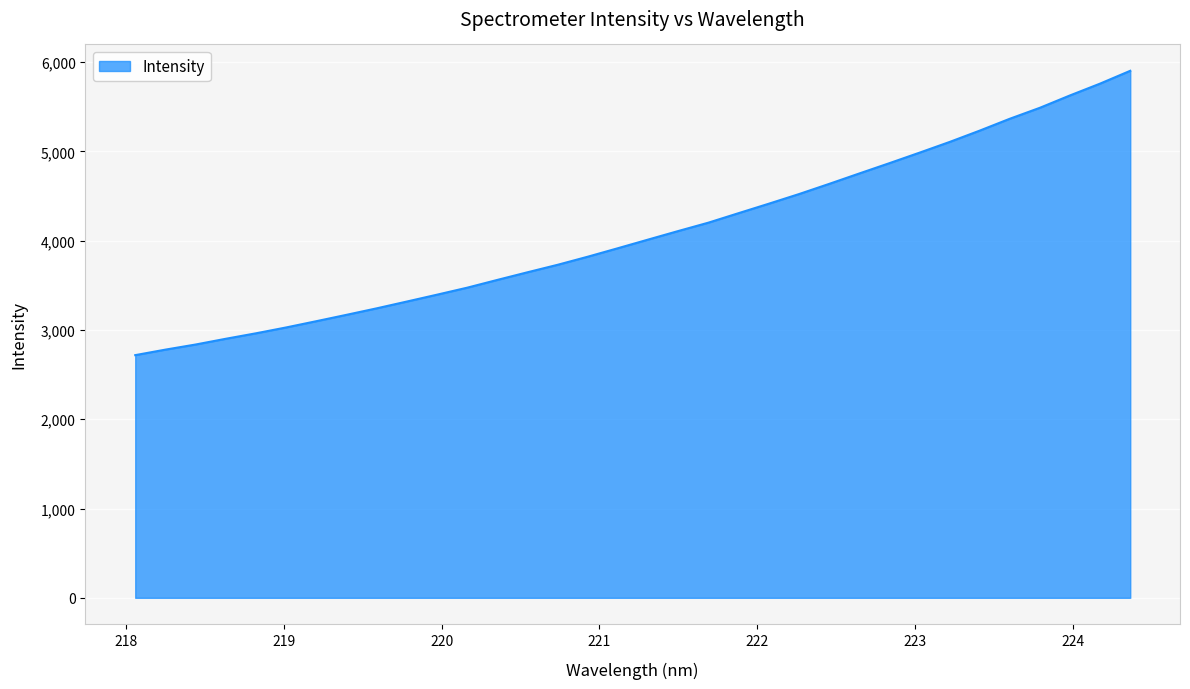

How many lines are shown in the chart?

1